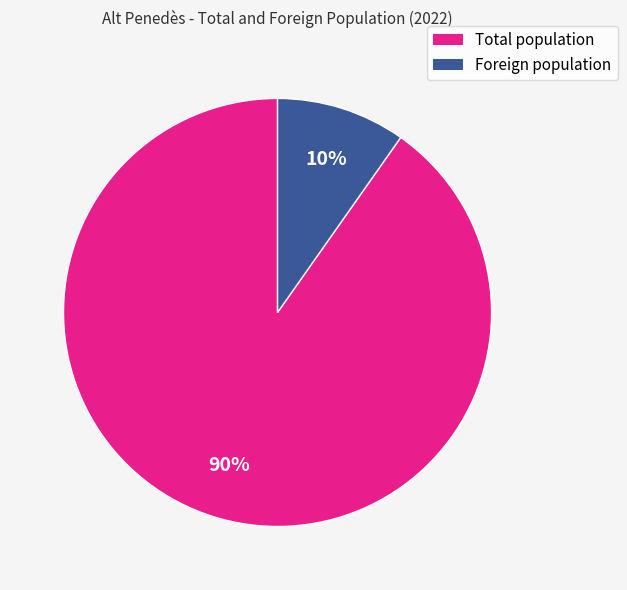

Is the sum of Total population and Foreign population greater than half?

Yes